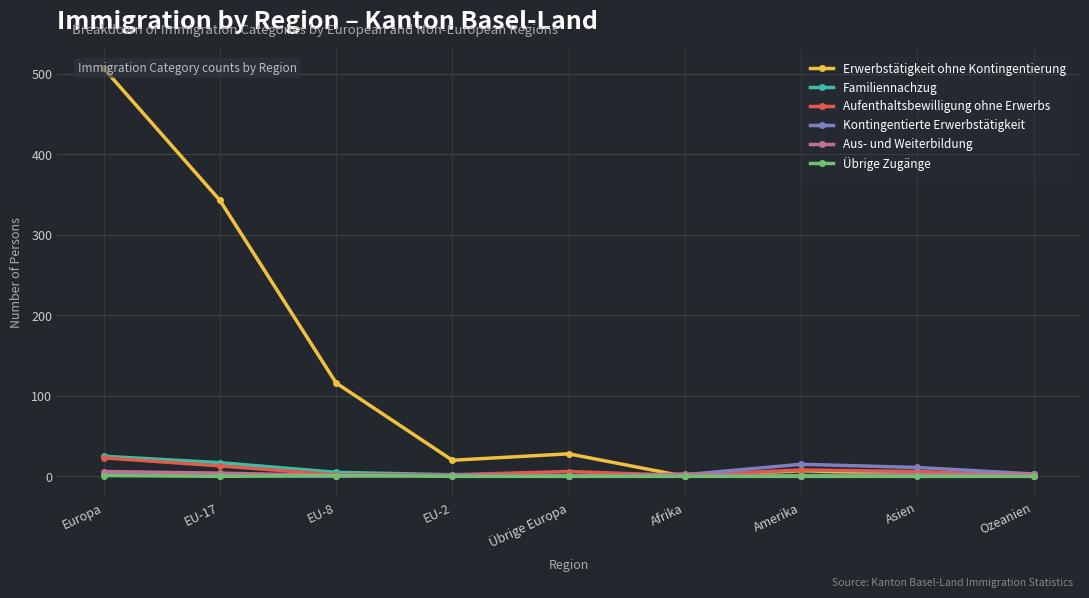

Reading right to left, extract all data points from this chart.

Erwerbstätigkeit ohne Kontingentierung: Ozeanien=0	Asien=3	Amerika=7	Afrika=0	Übrige Europa=28	EU-2=20	EU-8=116	EU-17=343	Europa=507
Familiennachzug: Ozeanien=3	Asien=2	Amerika=1	Afrika=2	Übrige Europa=1	EU-2=2	EU-8=5	EU-17=17	Europa=25
Aufenthaltsbewilligung ohne Erwerbs: Ozeanien=1	Asien=6	Amerika=8	Afrika=1	Übrige Europa=6	EU-2=2	EU-8=2	EU-17=13	Europa=23
Kontingentierte Erwerbstätigkeit: Ozeanien=3	Asien=11	Amerika=15	Afrika=2	Übrige Europa=0	EU-2=2	EU-8=0	EU-17=1	Europa=3
Aus- und Weiterbildung: Ozeanien=3	Asien=2	Amerika=0	Afrika=3	Übrige Europa=0	EU-2=1	EU-8=1	EU-17=4	Europa=6
Übrige Zugänge: Ozeanien=0	Asien=0	Amerika=0	Afrika=0	Übrige Europa=0	EU-2=0	EU-8=1	EU-17=0	Europa=1